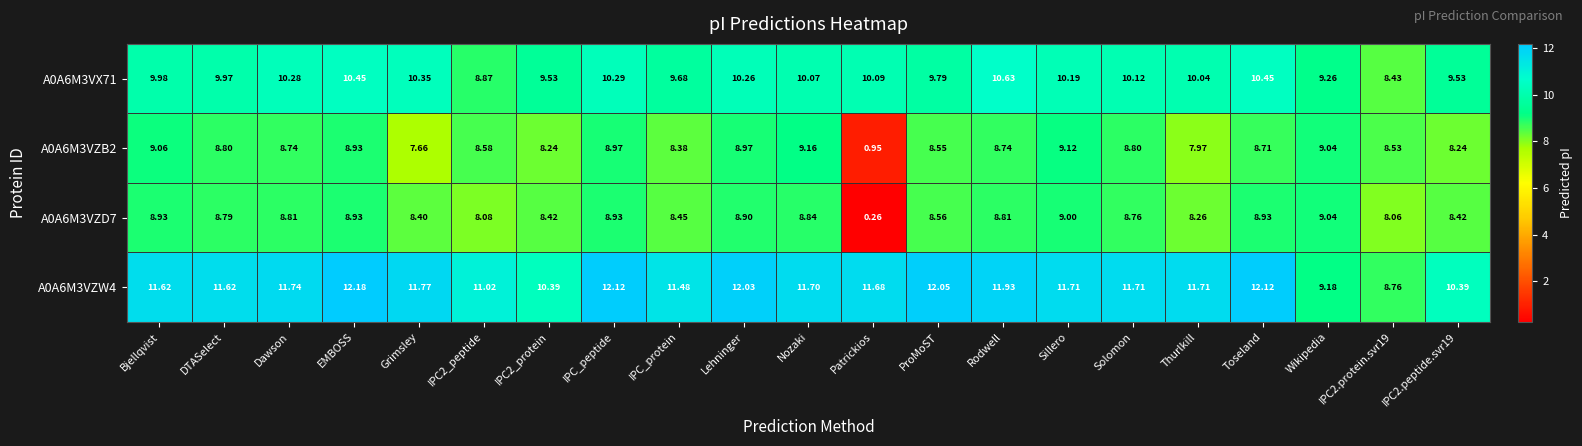

Which category has the lowest value in the A0A6M3VZD7 series?

Patrickios